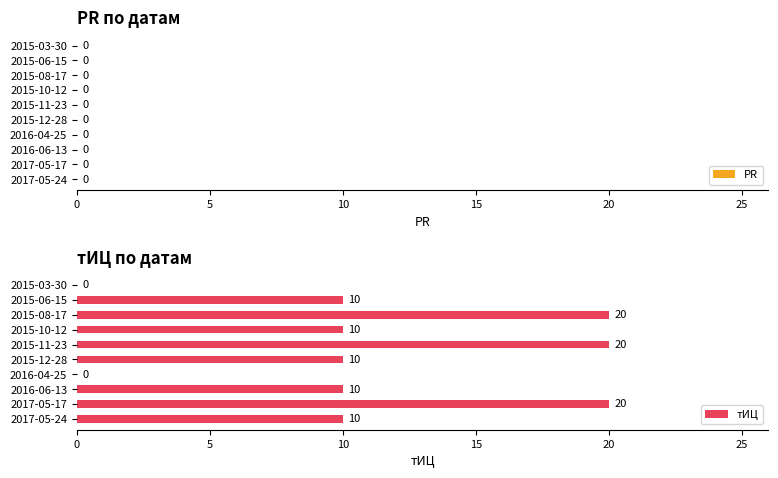

How many categories are shown in the chart?

10